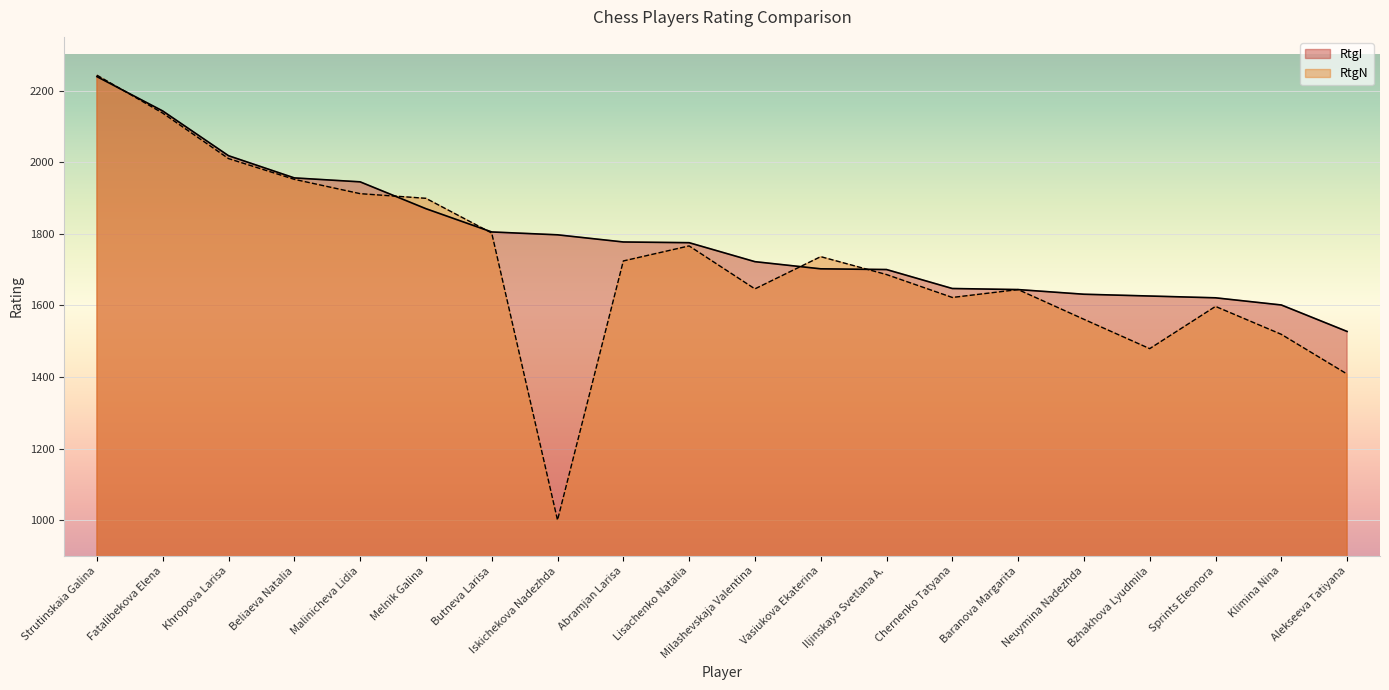

How many intersections are there between RtgN and RtgI?

5